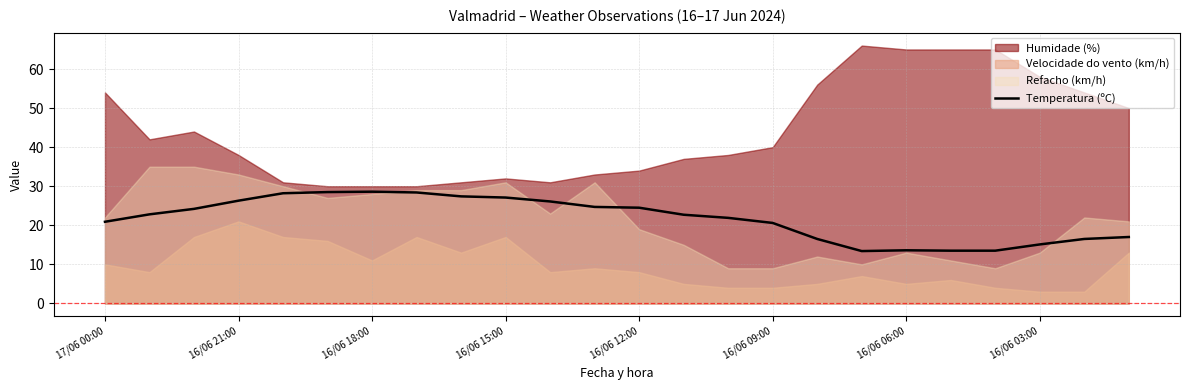

Where is the data nearest to the value 21?

17/06 00:00